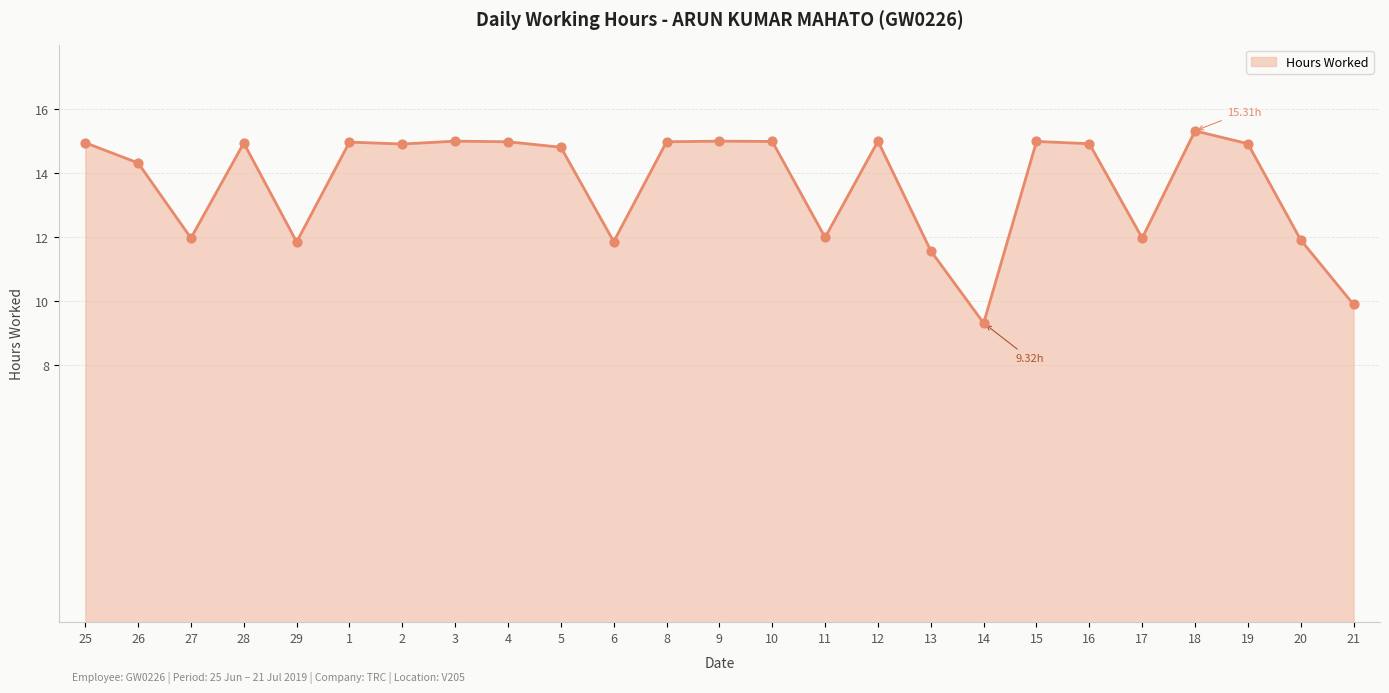

Approximately how many times larger is the value at 18 compared to 14?

1.6